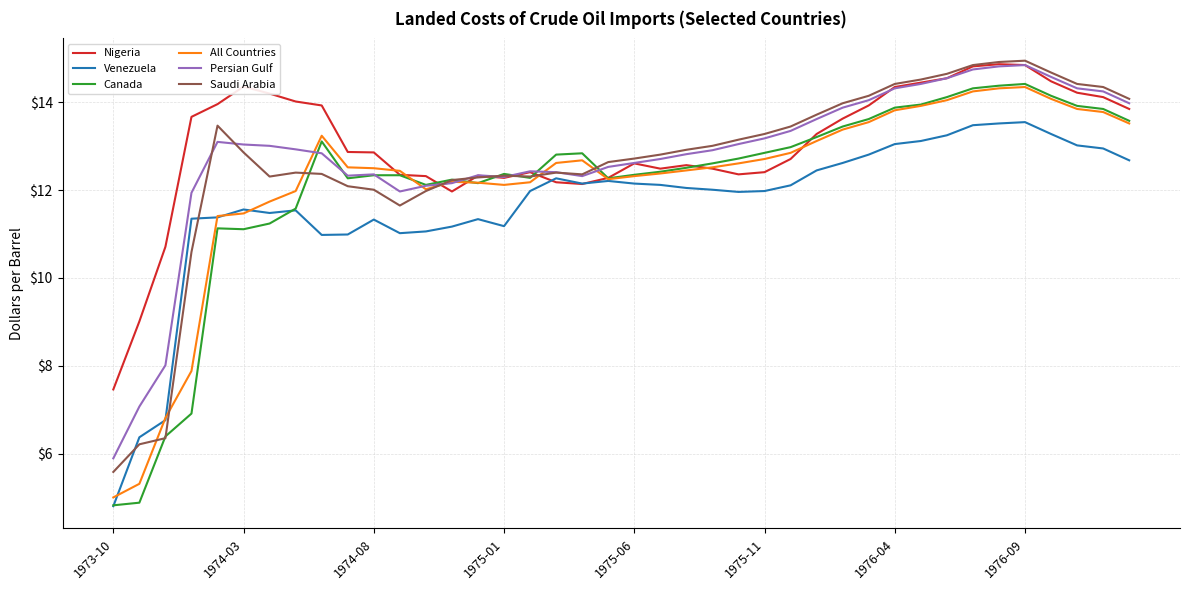

What are all the series names shown in the legend?

Nigeria, Venezuela, Canada, All Countries, Persian Gulf, Saudi Arabia